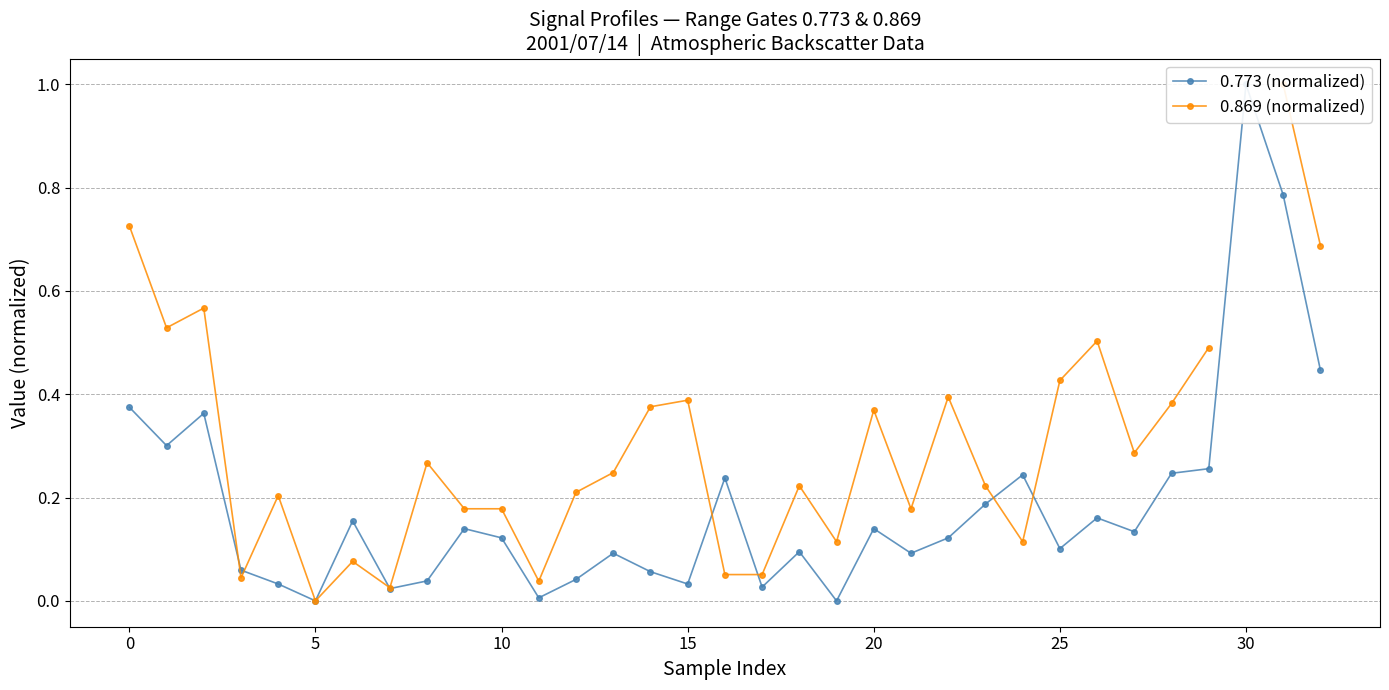

True or false: 0.869 (normalized) has a value of 0.1 at 10.

False